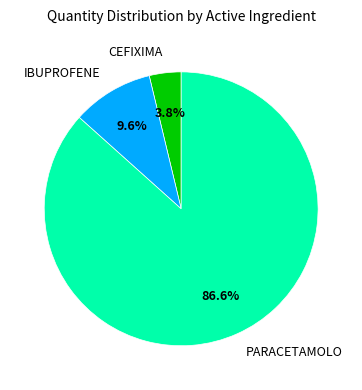

Combined, do IBUPROFENE and PARACETAMOLO account for over 50%?

Yes